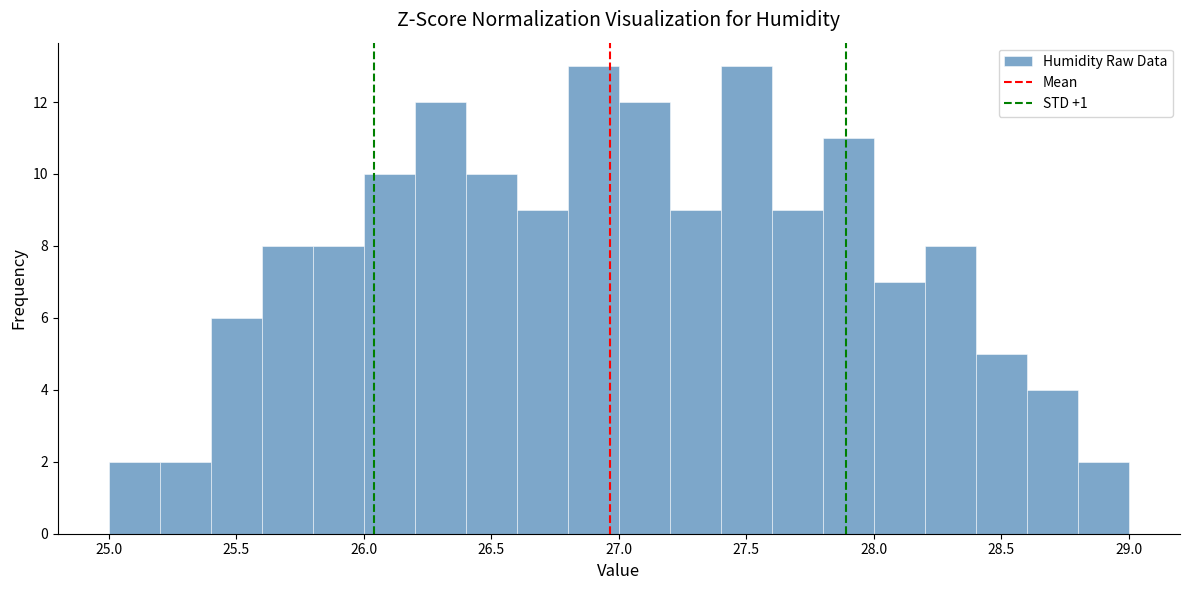

What is the height of the bar covering 27.2 to 27.4 on the x-axis? The values are not printed on the chart, so give them approximately, as read against the axis.

9